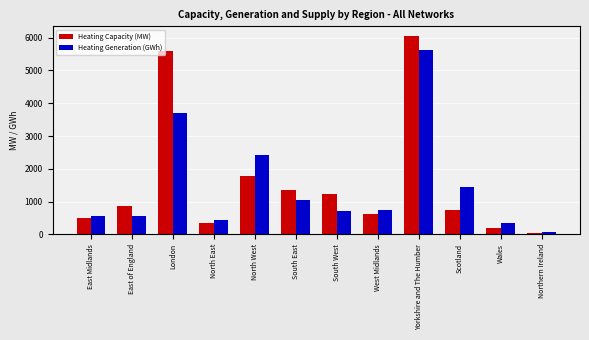

The Heating Capacity (MW) series shows 204.8 at East of England. True or false?

False